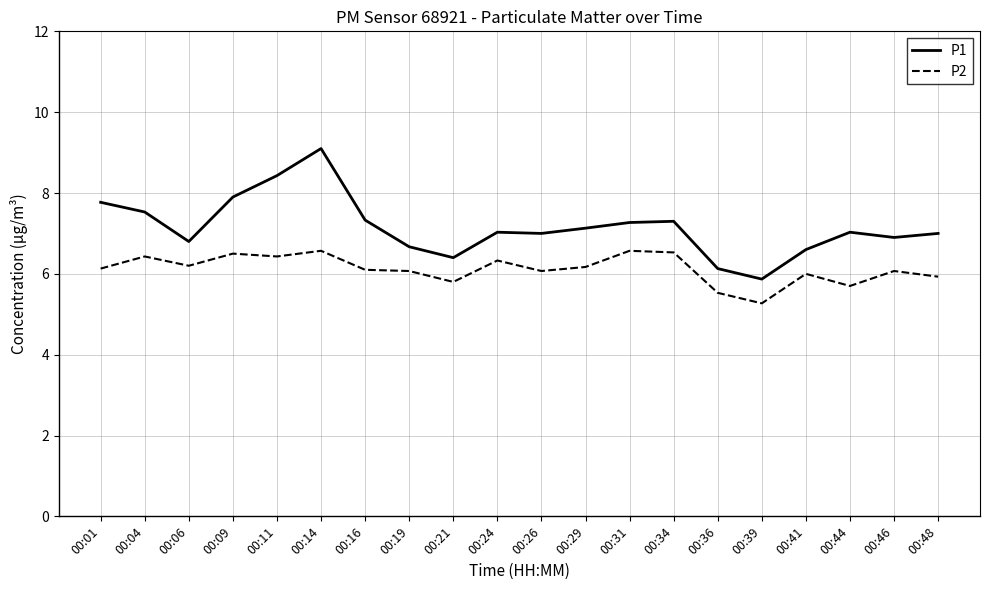

List the series in order of their peak value, highest first.

P1, P2